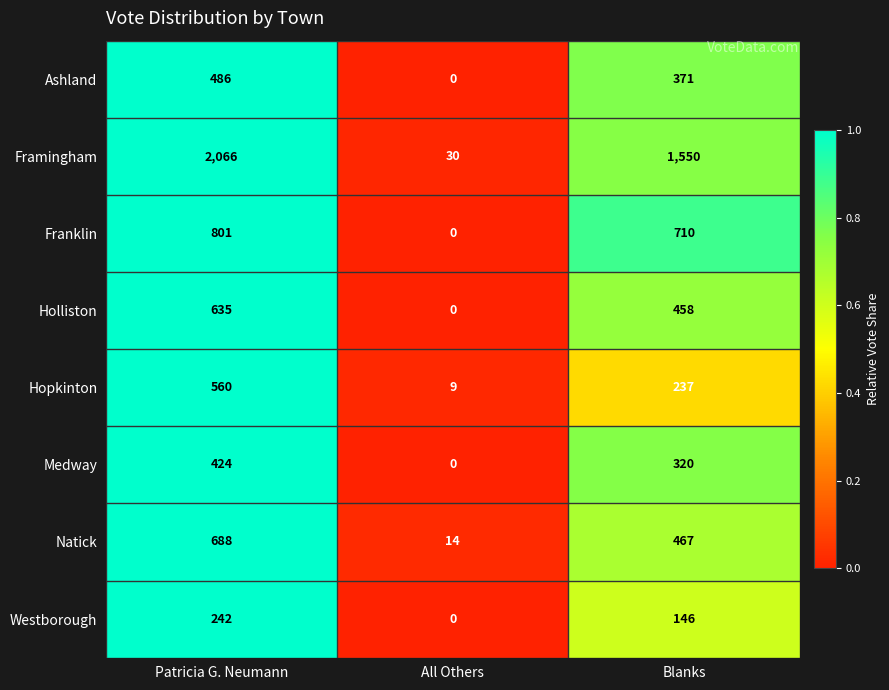

The Framingham series shows 2066 at Patricia G. Neumann. True or false?

True